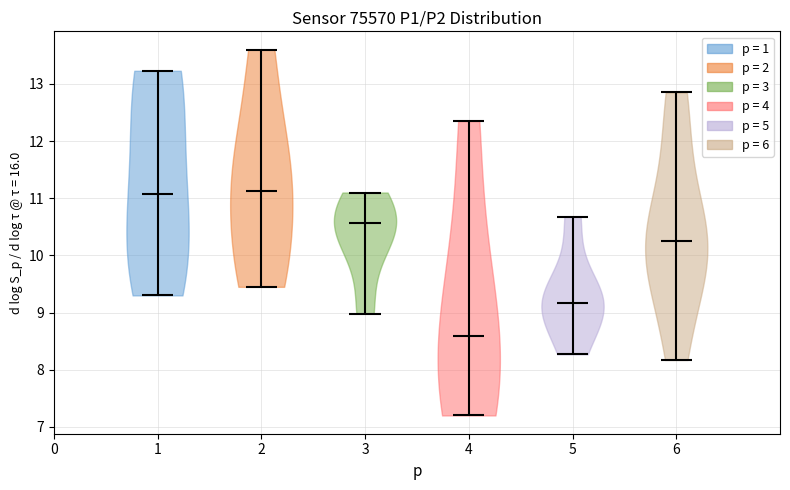

What is the highest point the violin at x = 4 reaches on the y-axis? The values are not printed on the chart, so give them approximately, as read against the axis.

12.4